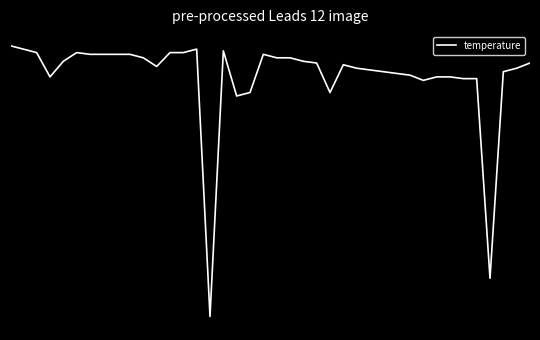

Does the chart display data point markers on the line(s)?

No